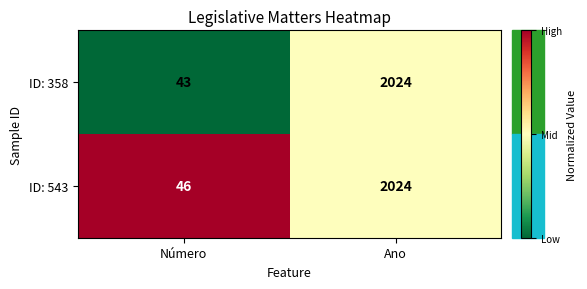

Rank the series by their average value, from highest to lowest.

ID: 543, ID: 358